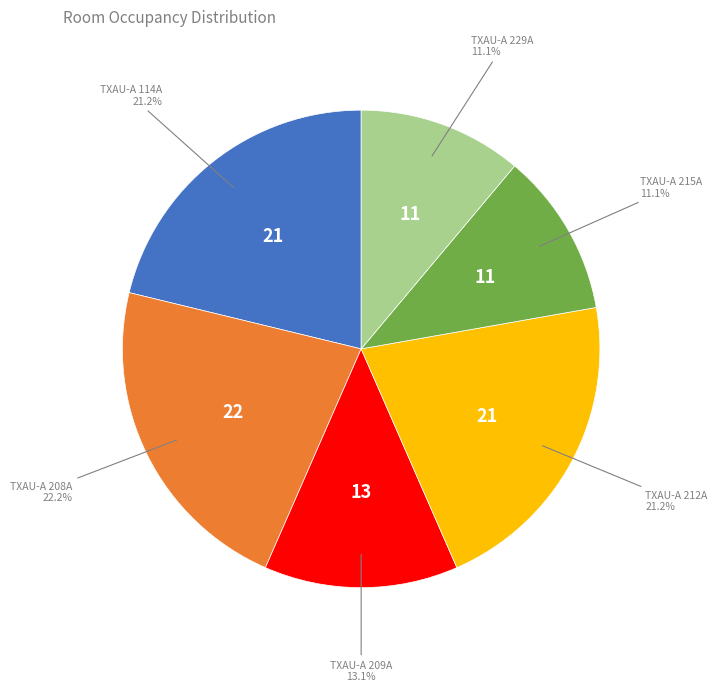

Is there a majority slice in this chart?

No